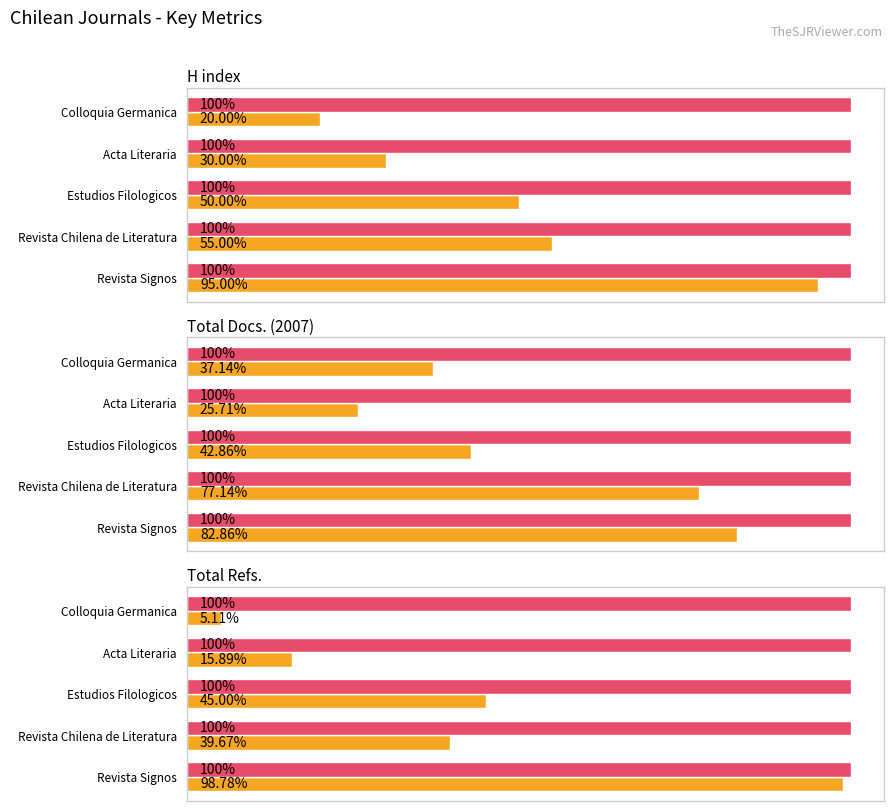

Does the chart contain any negative values?

No